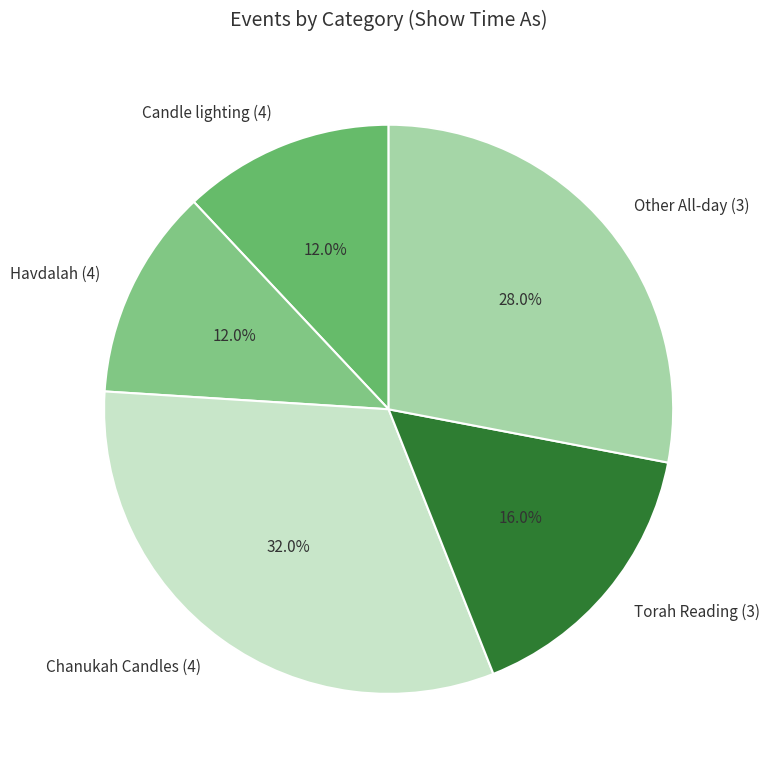

Which category has the biggest portion of the pie?

Chanukah Candles (4)